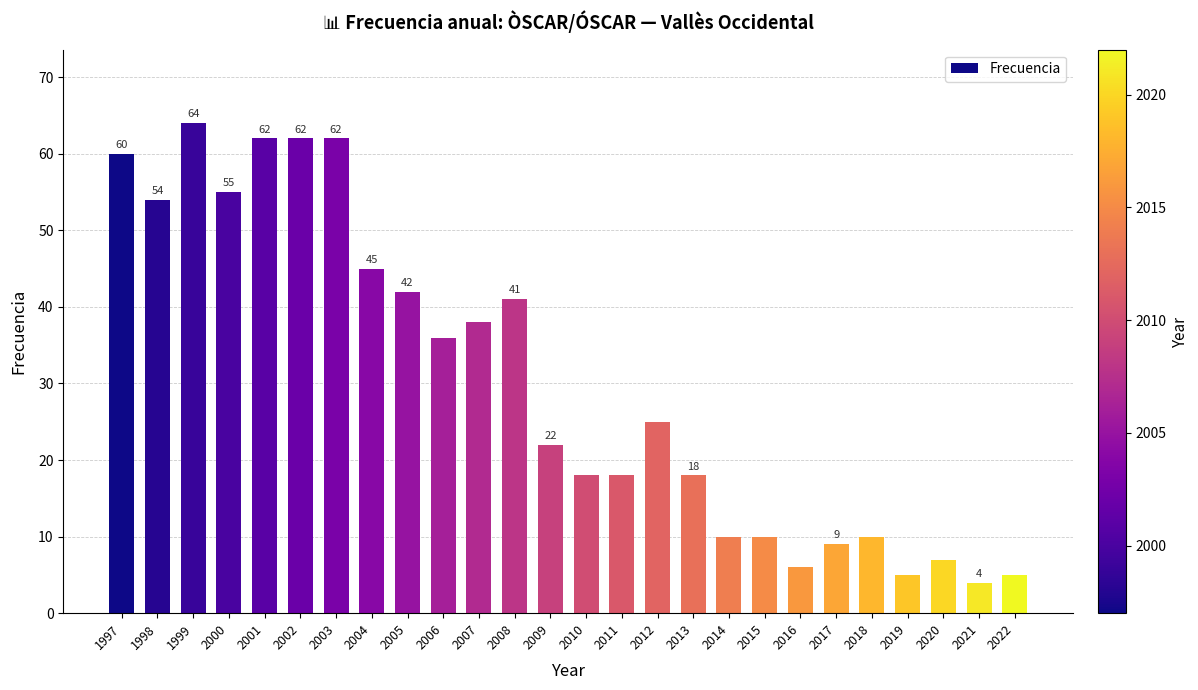

Where is the data nearest to the value 34?

2006